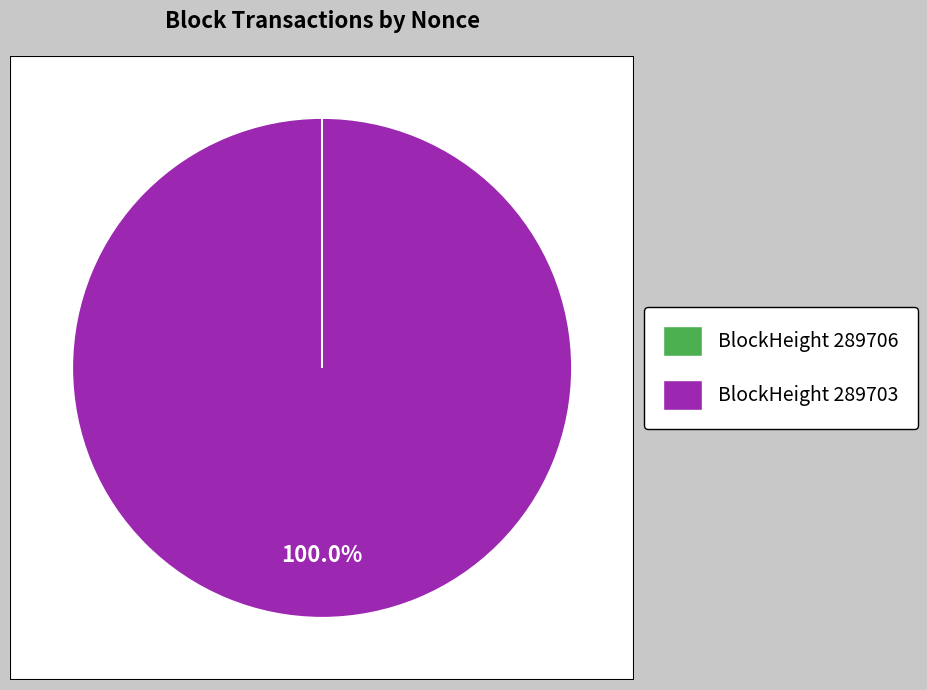

What is the change in value from 289706 to 289703?

+7532